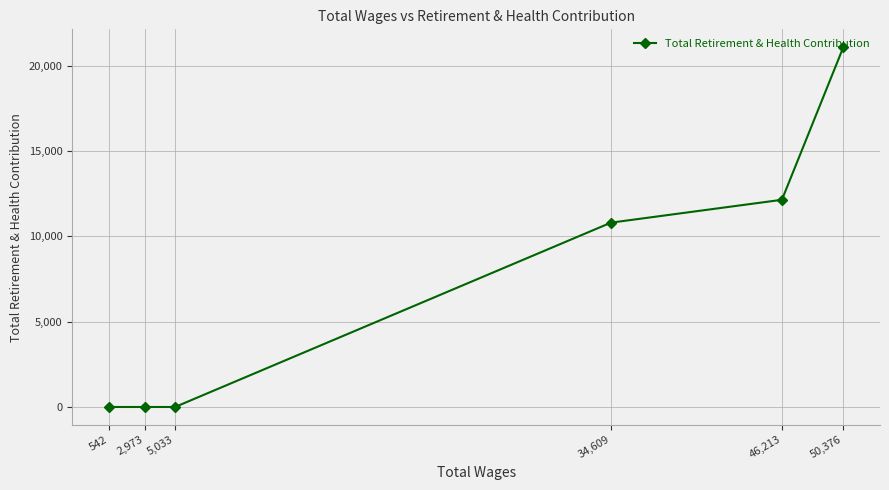

Where is the data nearest to the value 10542?

34,609